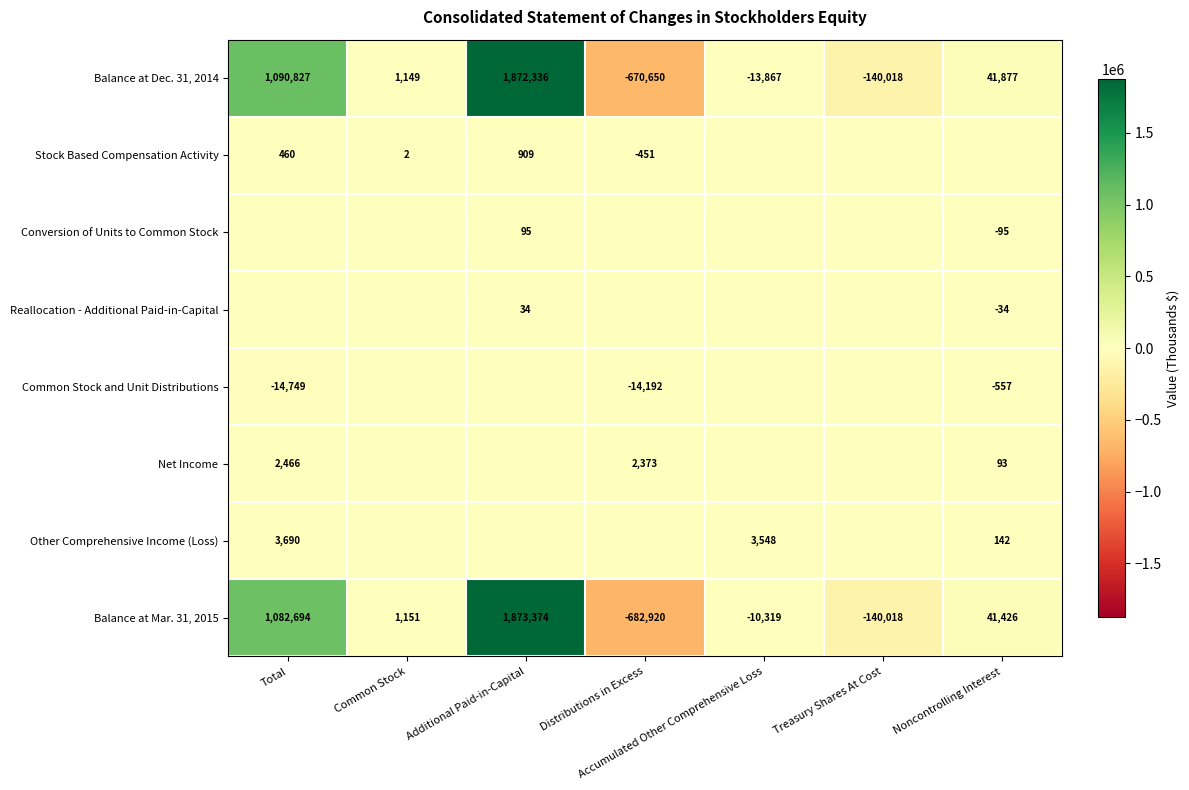

At which label does Balance at Mar. 31, 2015 reach its peak?

Additional Paid-in-Capital